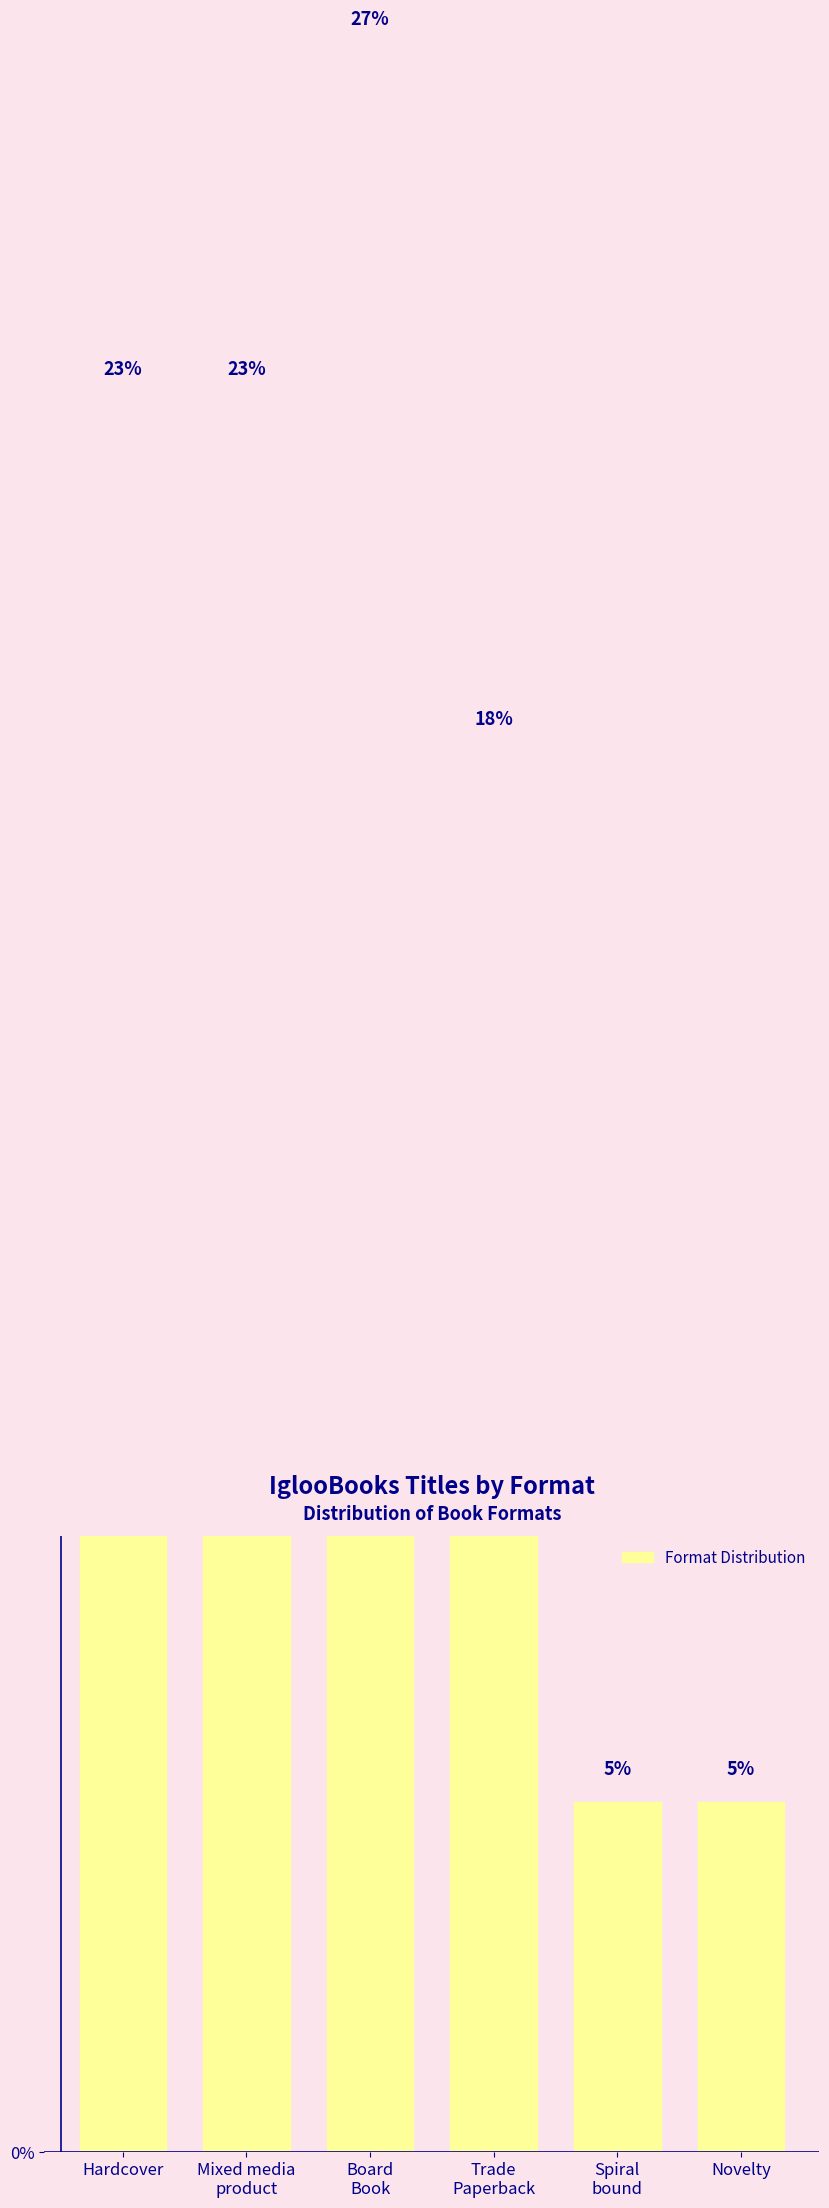

What position from the left is Spiral
bound?

5